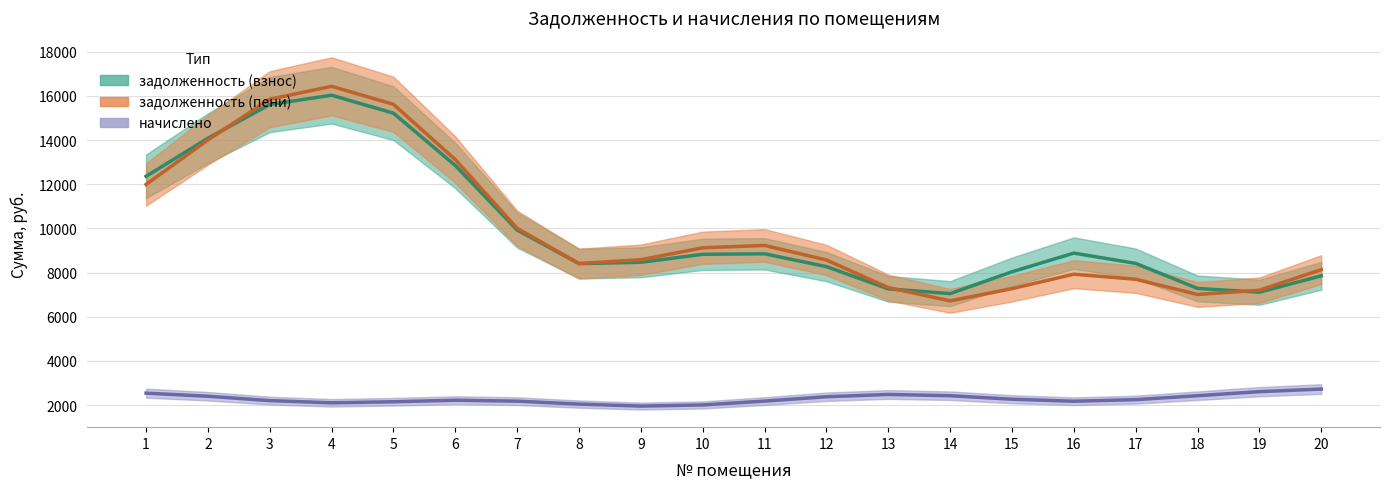

What are all the series names shown in the legend?

задолженность (взнос), задолженность (пени), начислено